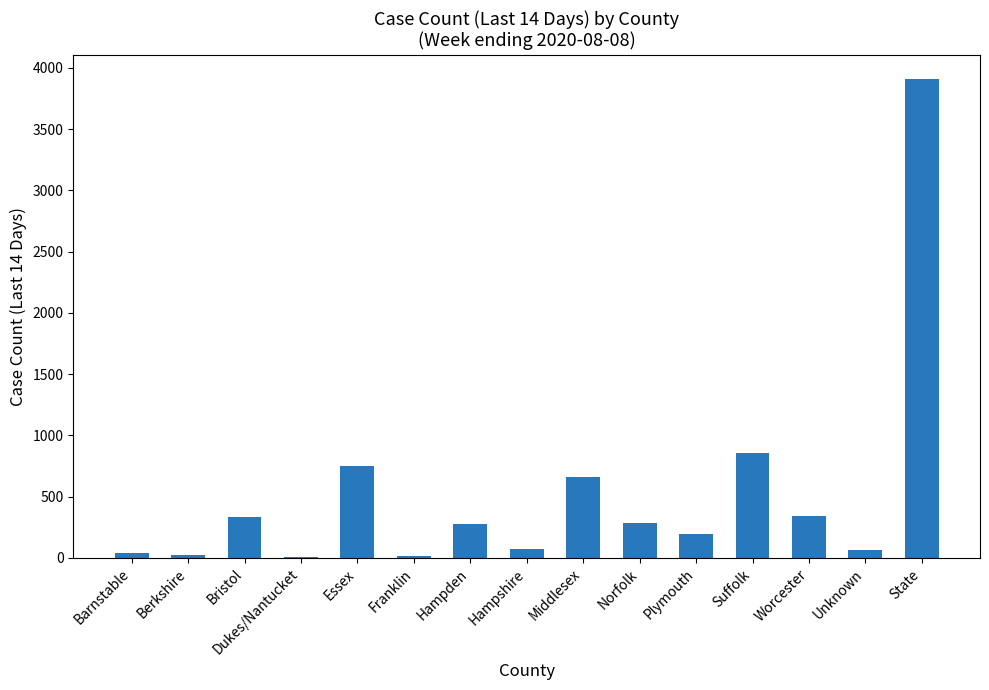

Is it true that the value at Worcester is 344?

True